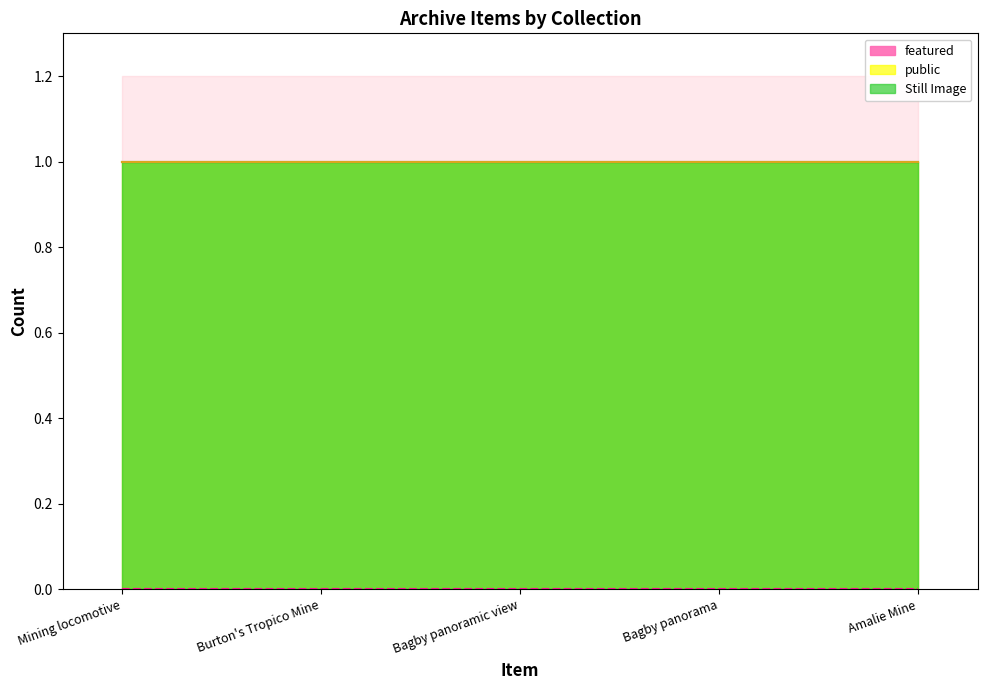

True or false: public and featured cross at least once.

False